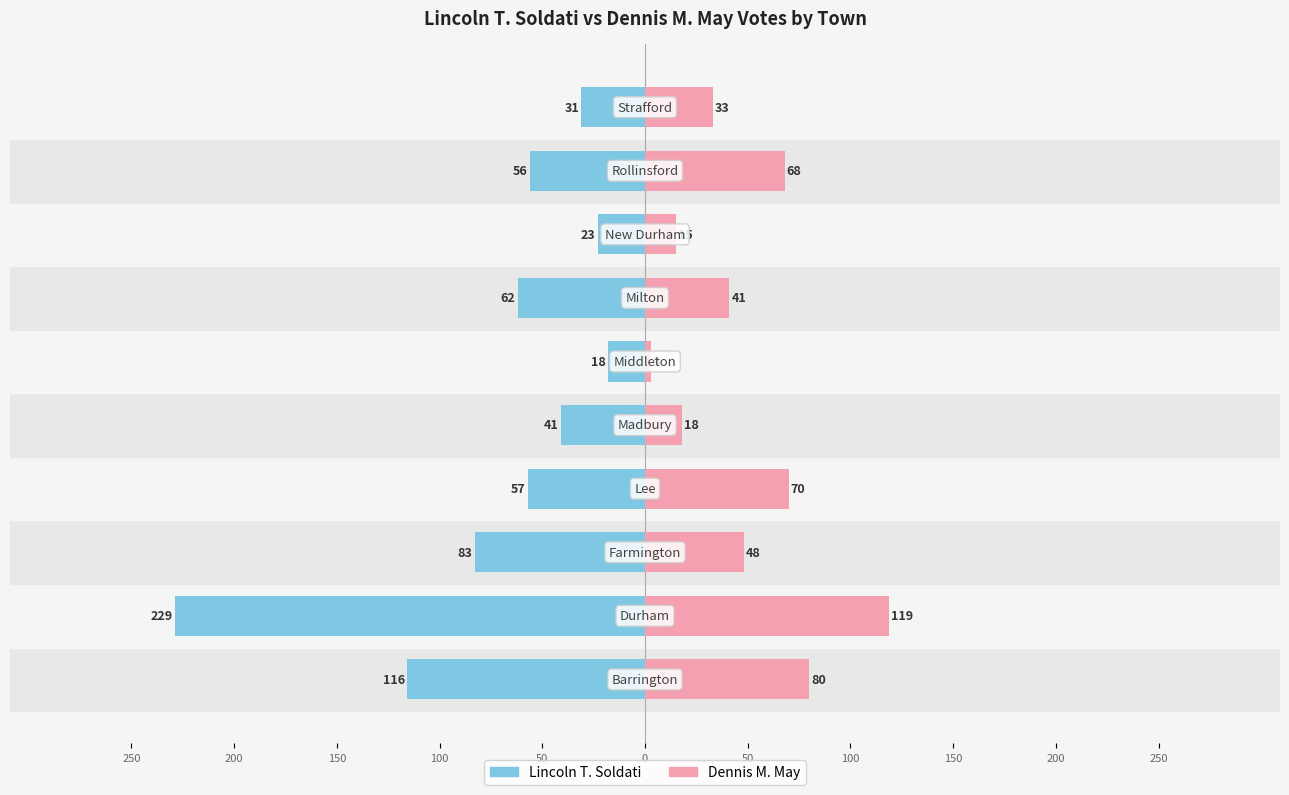

How many distinct data groups are displayed?

2